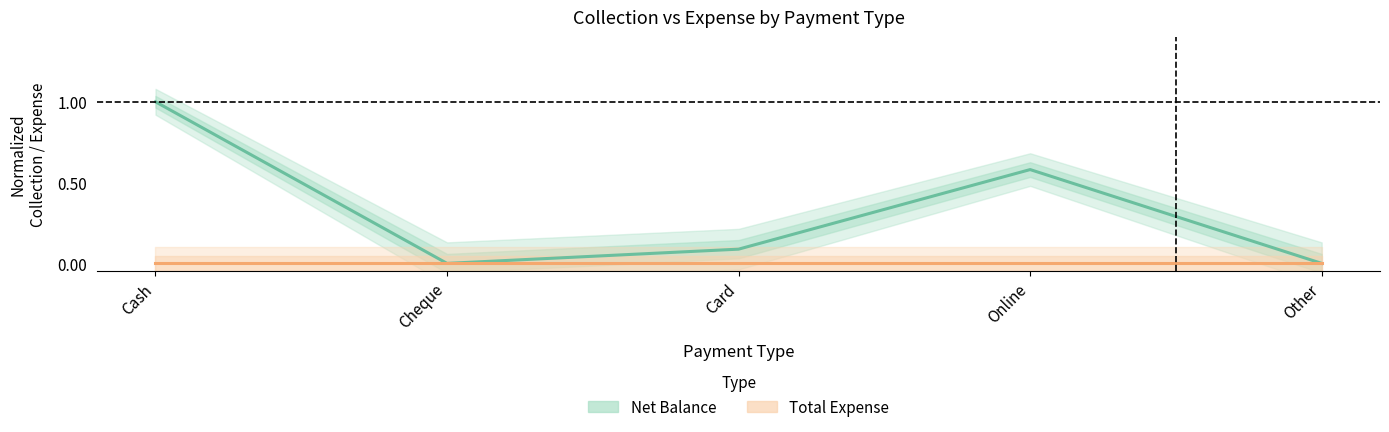

Reading left to right, transcribe all the data shown in this chart.

Net Balance: Cash=1.0	Cheque=0.0	Card=0.1	Online=0.6	Other=0.0
Total Expense: Cash=0.0	Cheque=0.0	Card=0.0	Online=0.0	Other=0.0